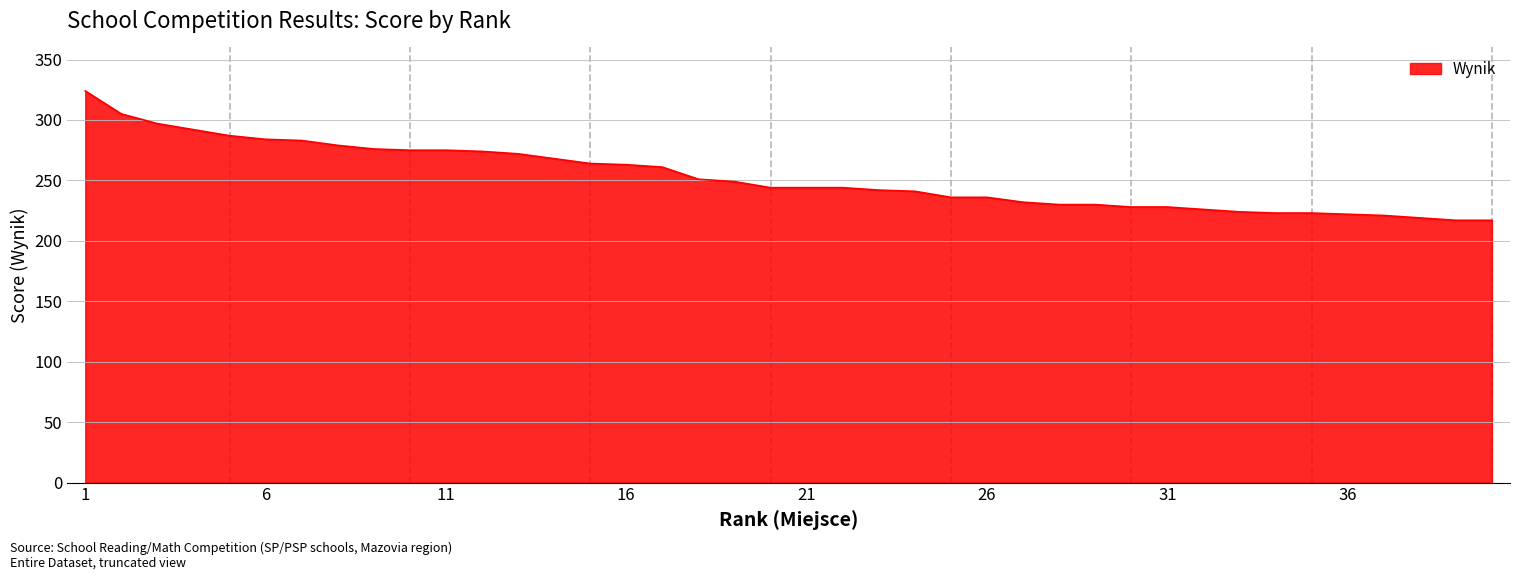

What is the maximum value shown in the chart?

324